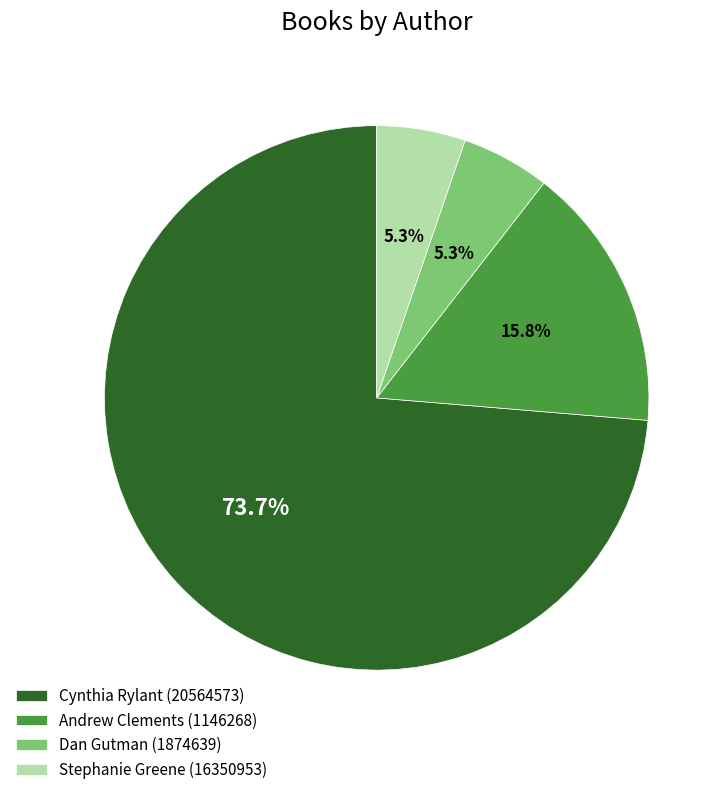

True or false: Stephanie Greene (16350953) accounts for 13% of the total.

False